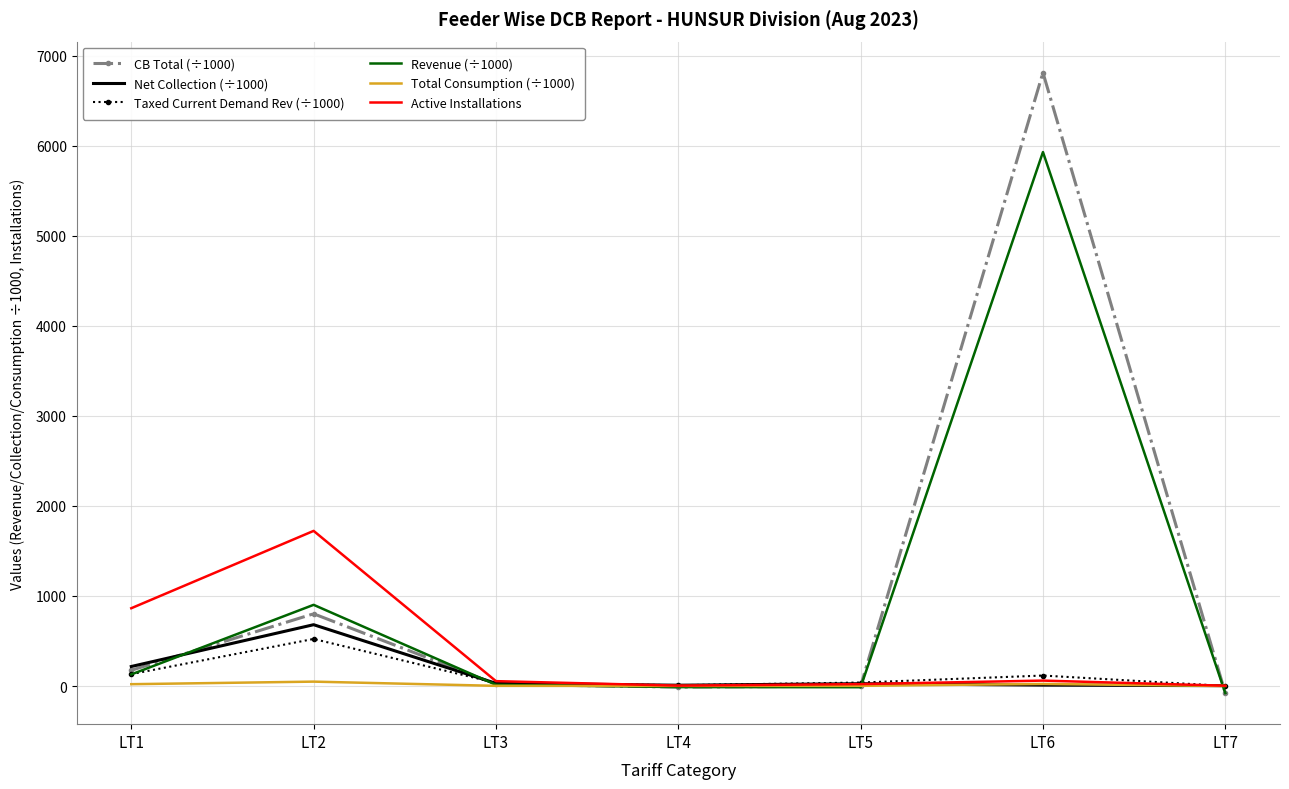

Which series has the widest spread of values?

CB Total (÷1000)